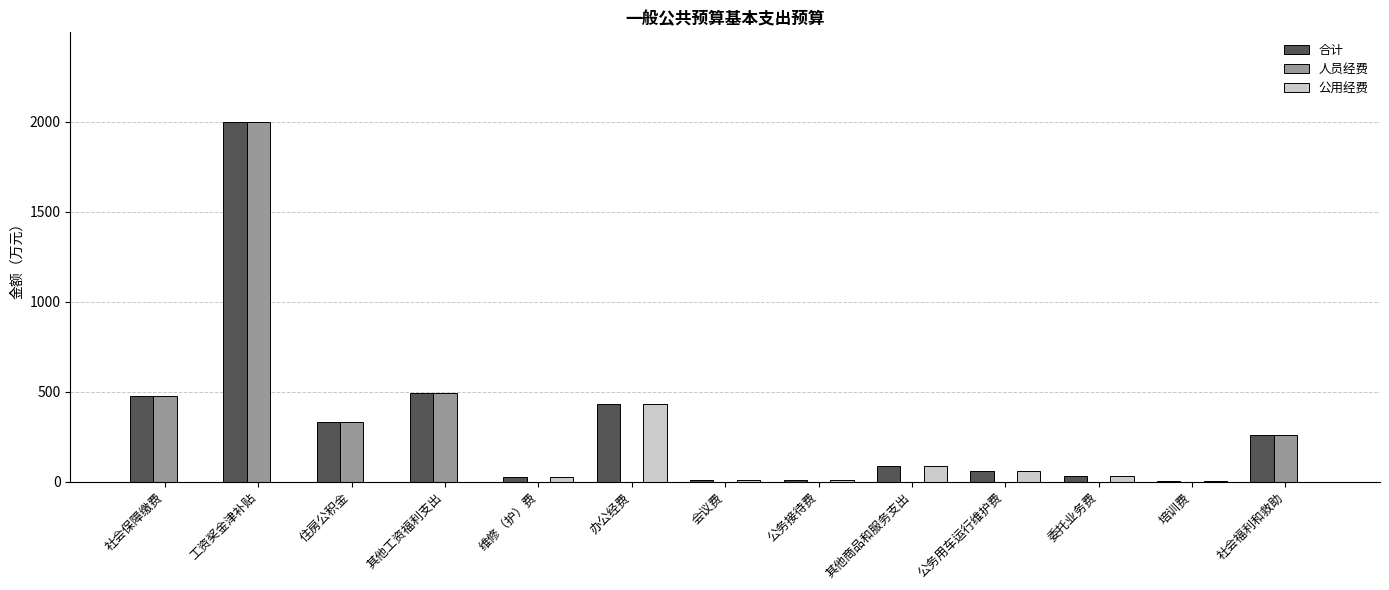

What are all the series names shown in the legend?

合计, 人员经费, 公用经费